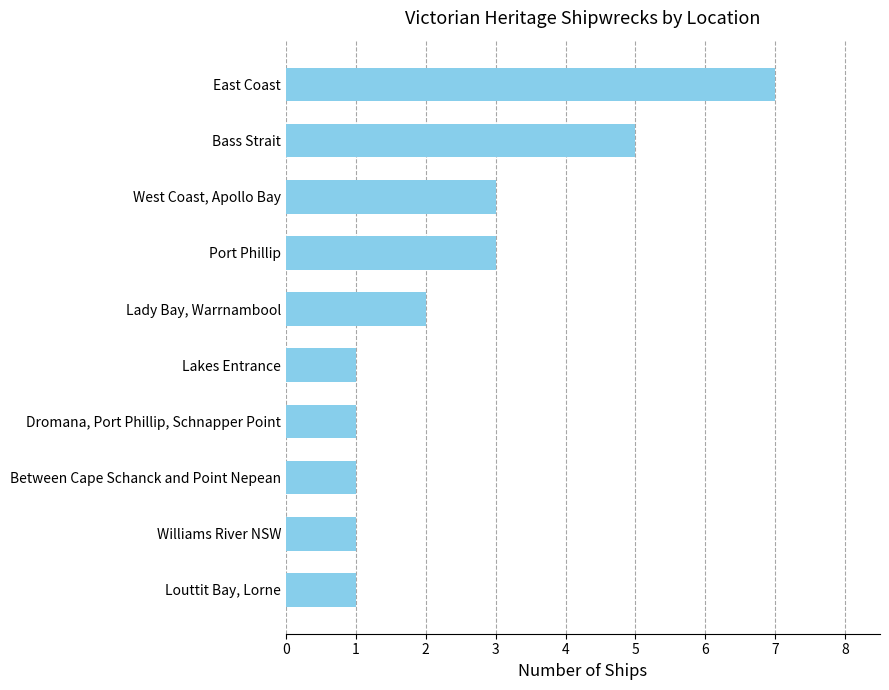

What is the minimum value shown in the chart?

1